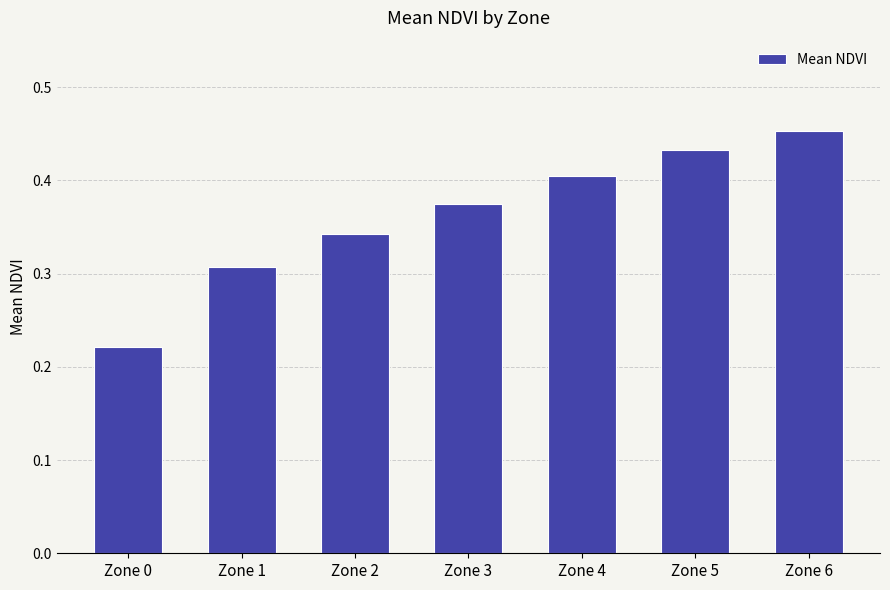

How many bars are there in total?

7